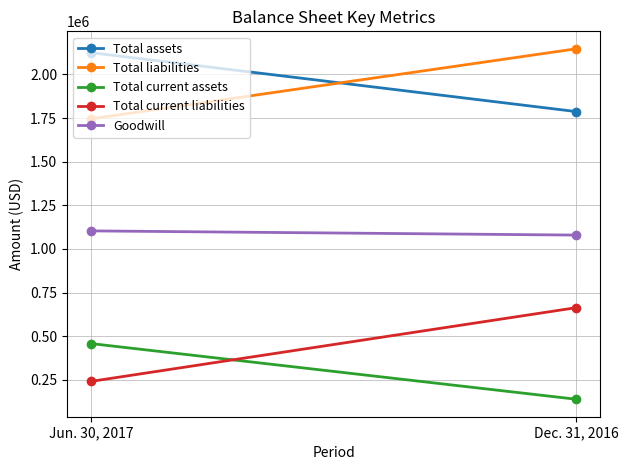

Rank the series by their maximum value, from lowest to highest.

Total current assets, Total current liabilities, Goodwill, Total assets, Total liabilities